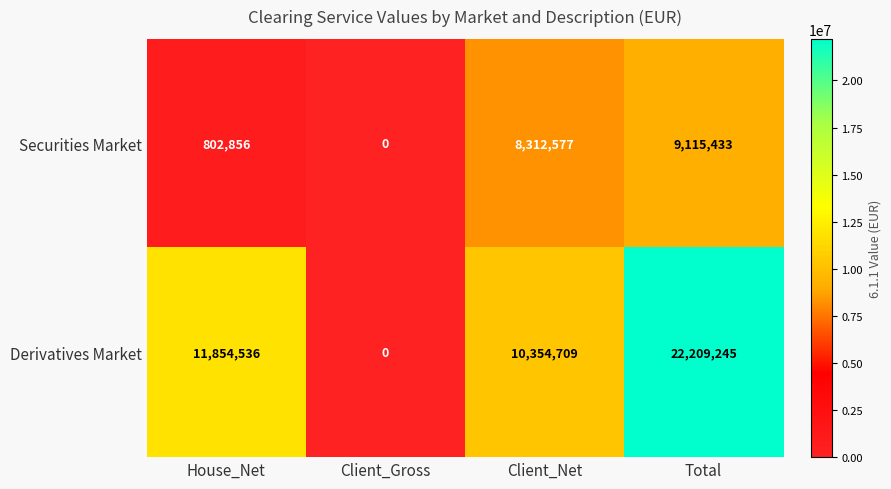

Which series has the widest spread of values?

Derivatives Market